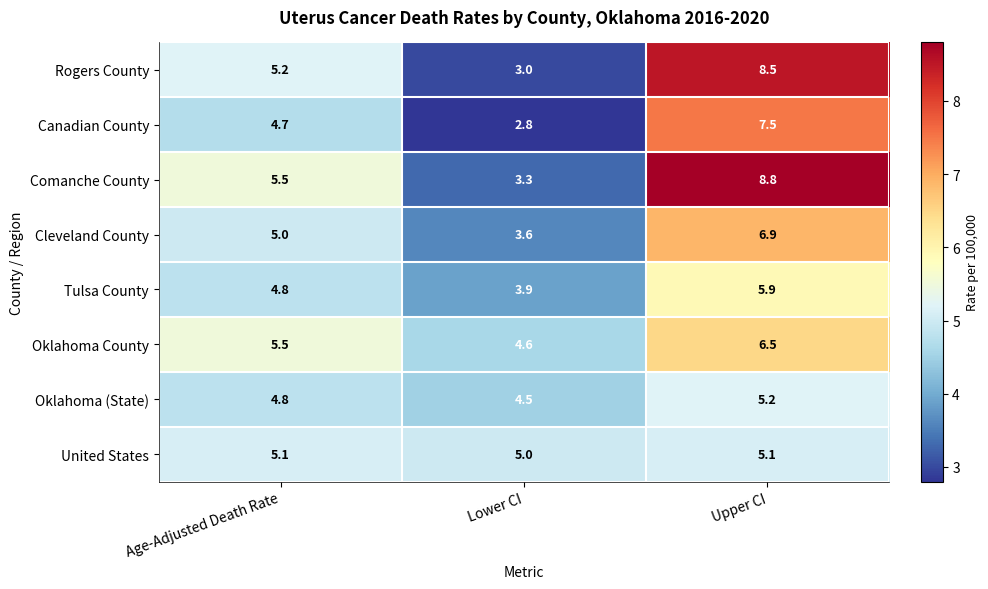

How many data points in Cleveland County are less than 5?

1